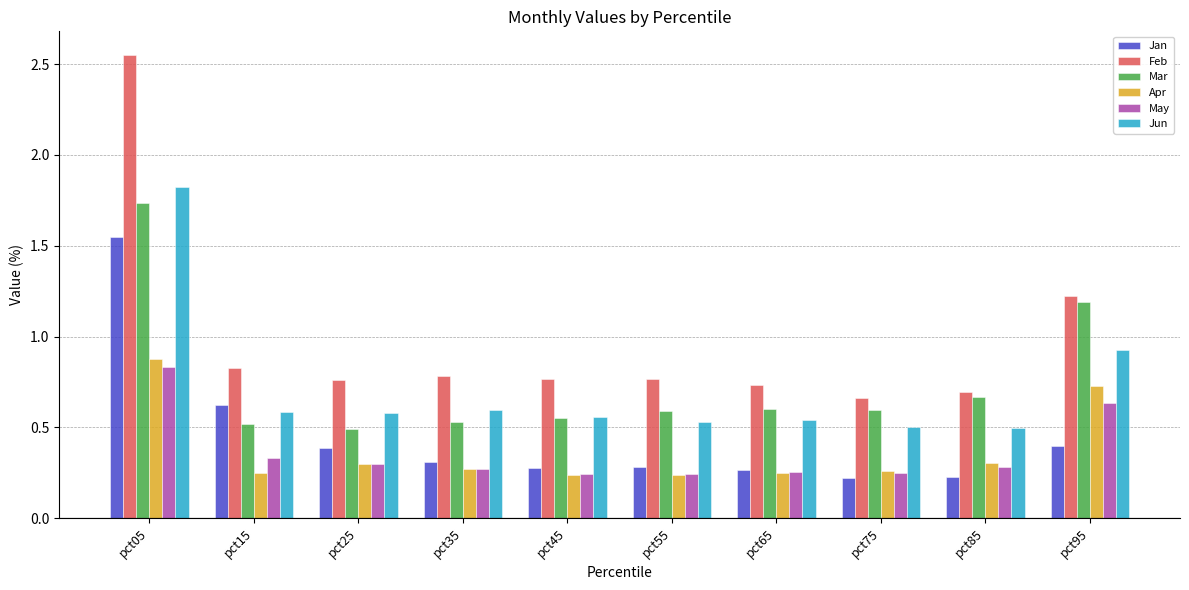

True or false: May has a value of 0.6 at pct15.

False